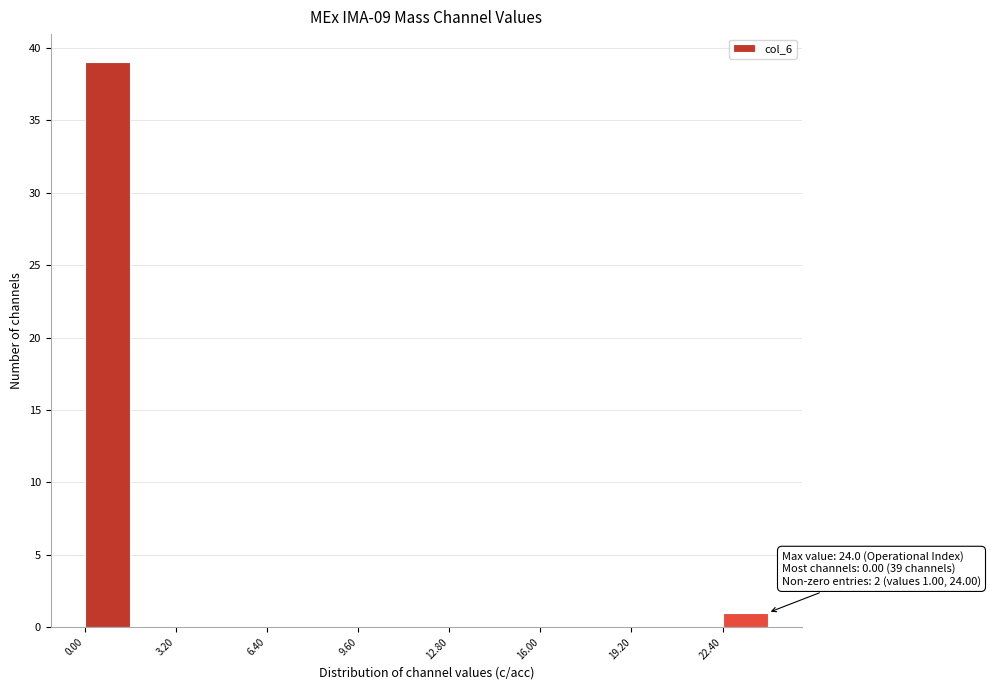

Around what value on the x-axis is the tallest bar? Give the approximate position of its centre, as read against the axis.

1.0